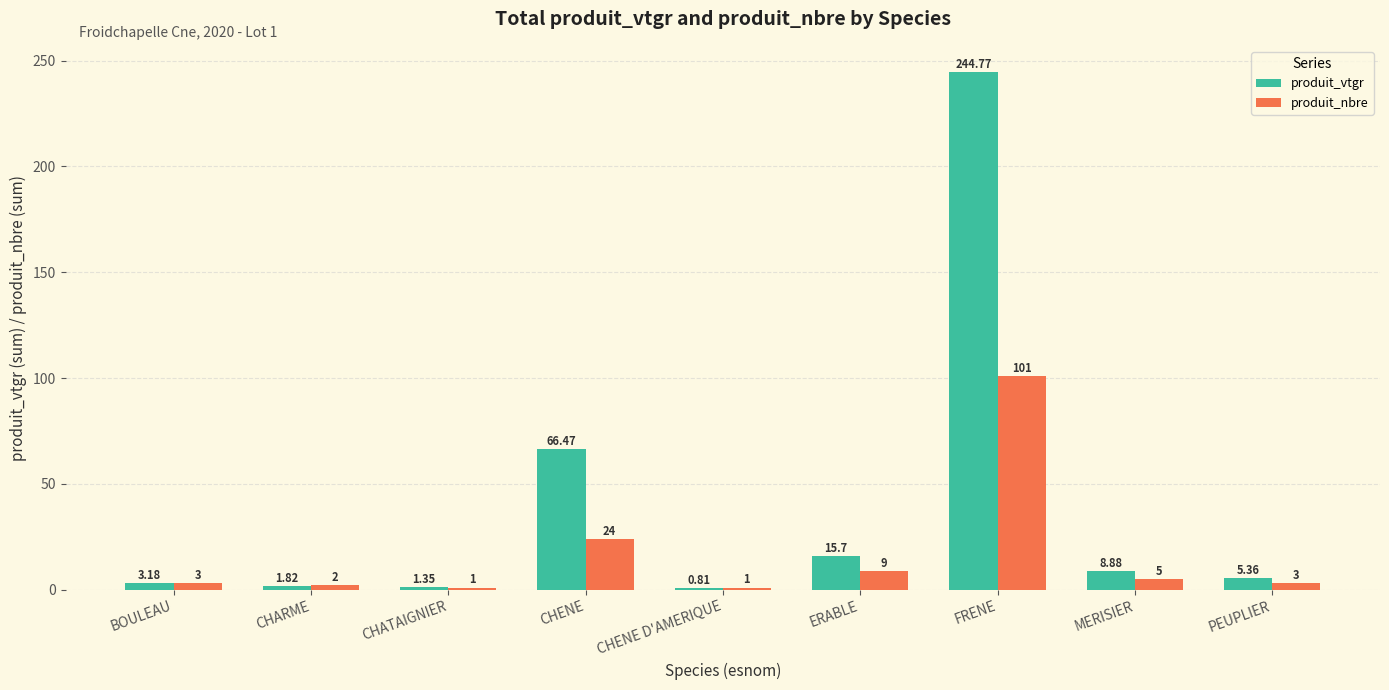

Is it true that produit_nbre equals 171.9 at FRENE?

False